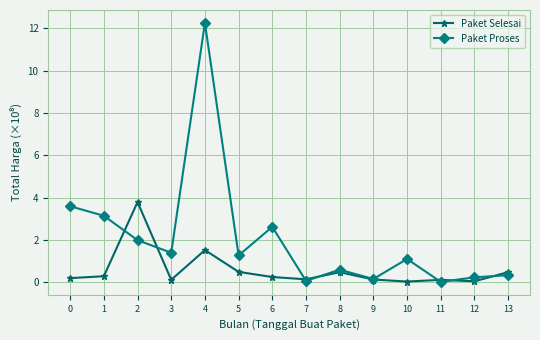

What is the difference between the highest and lowest values at 8?

0.1